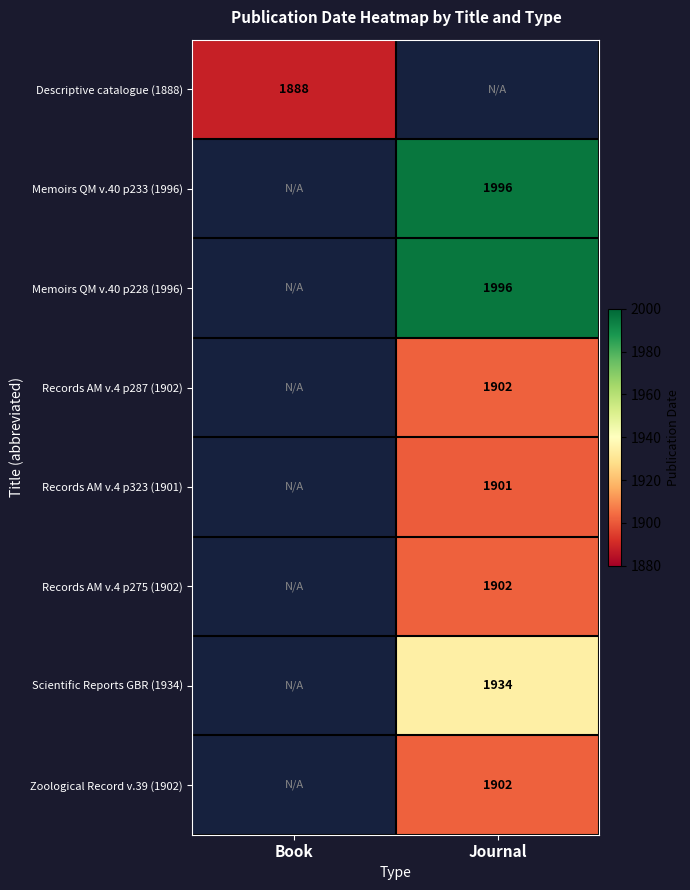

True or false: Descriptive catalogue (1888) has a value of 1888 at Book.

True